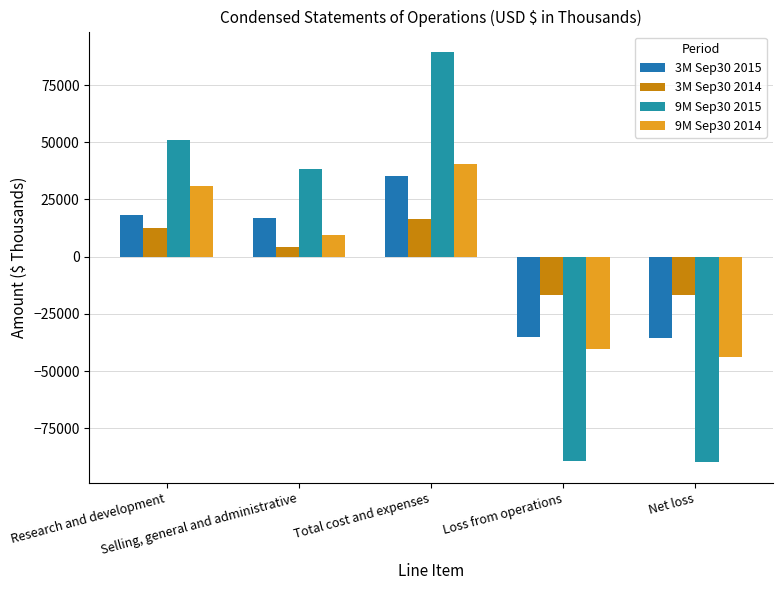

What position from the left is Research and development?

1